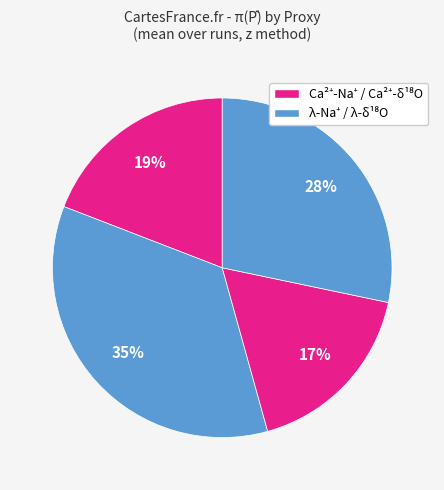

Which category has the biggest portion of the pie?

NGRIP: λ-Na+